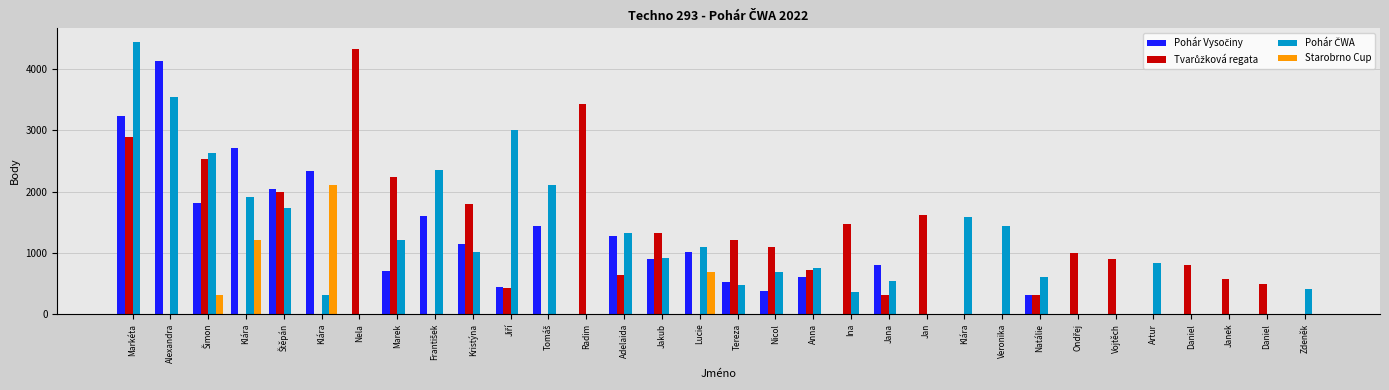

List the series in order of their peak value, lowest first.

Starobrno Cup, Pohár Vysočiny, Tvarůžková regata, Pohár ČWA